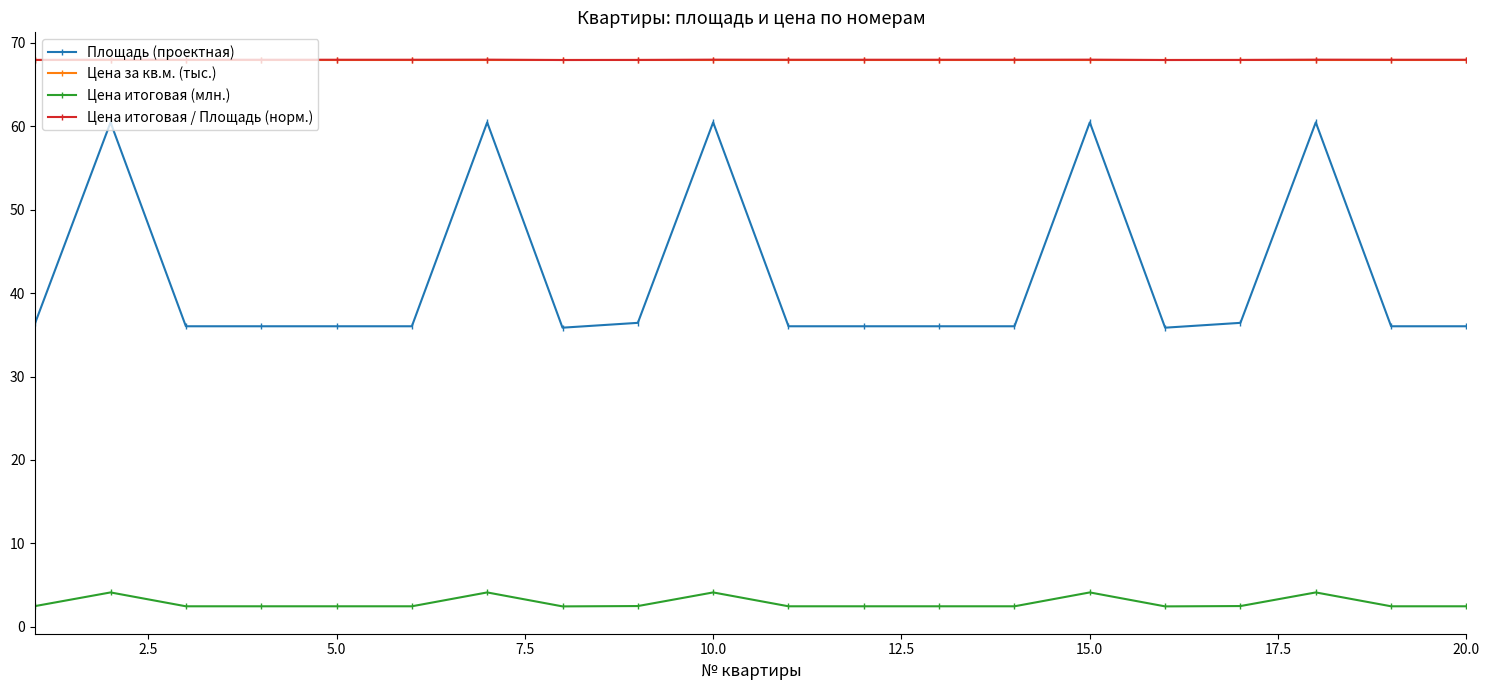

True or false: Площадь (проектная) has more than 1 points higher than both neighbors.

True